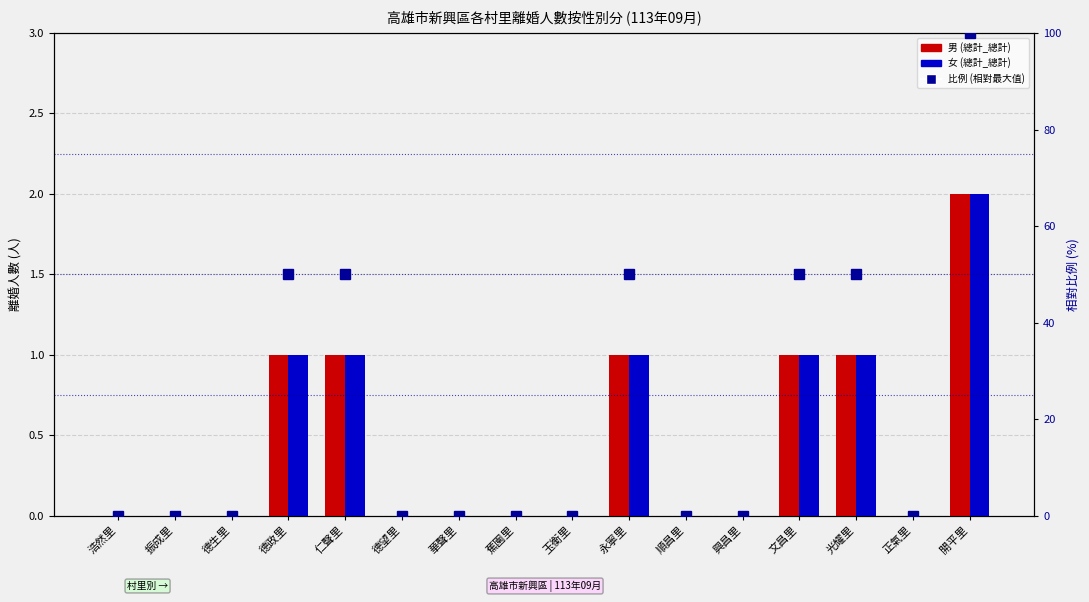

How many positive values does the 女 (總計_總計) series have?

6